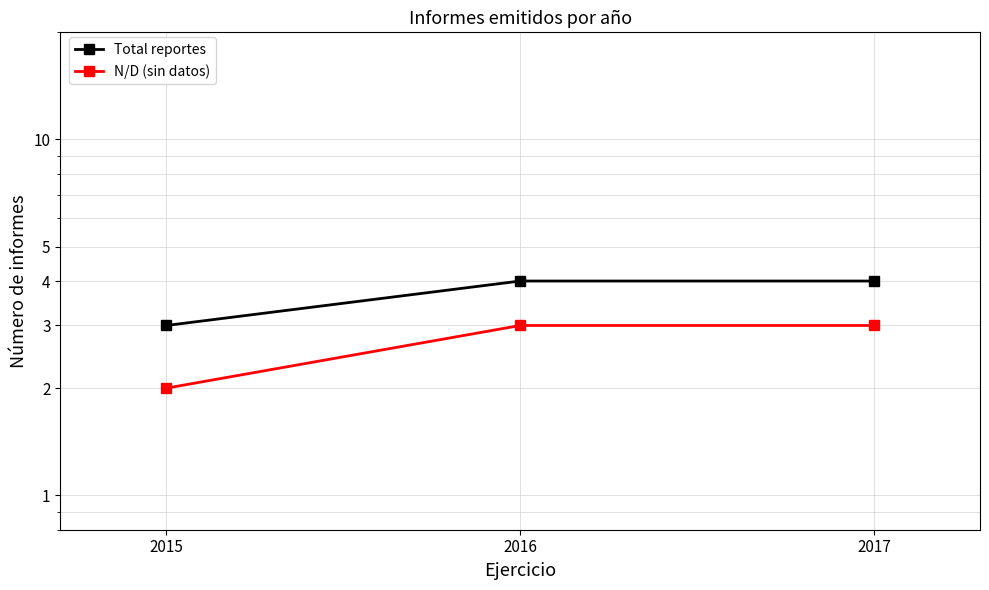

Reading left to right, what are all the values shown in this chart?

Total reportes: 3	4	4
N/D (sin datos): 2	3	3